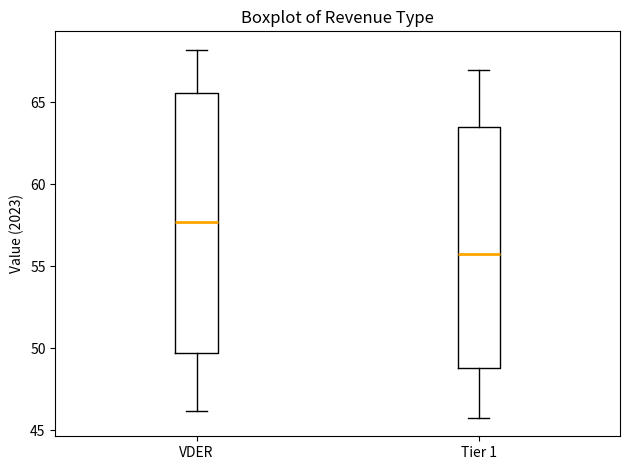

Which box's median line is the lowest?

Tier 1